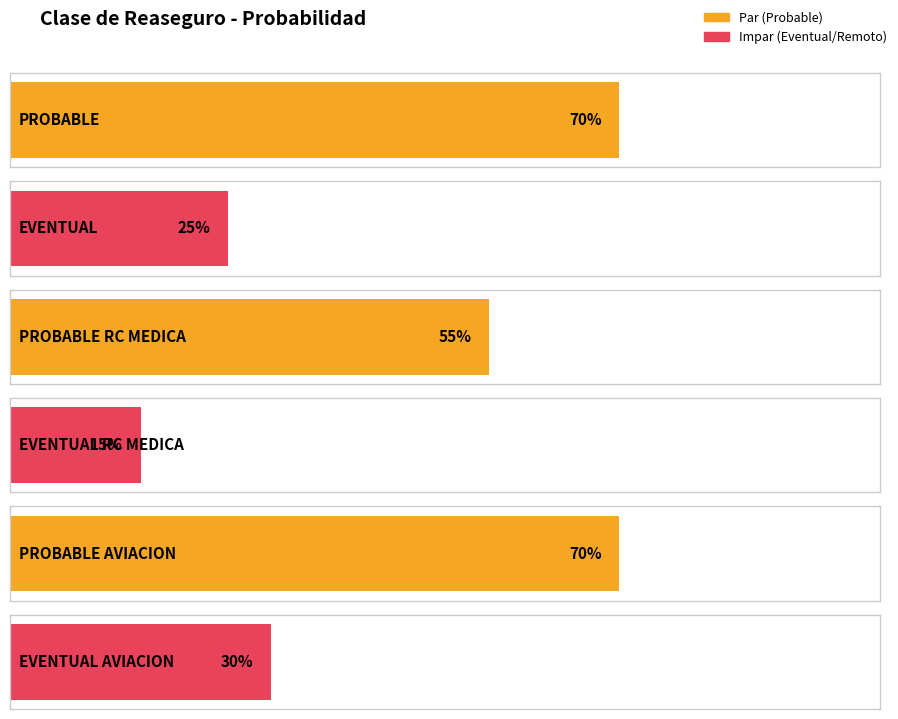

What is the difference between the maximum and minimum values?

0.5